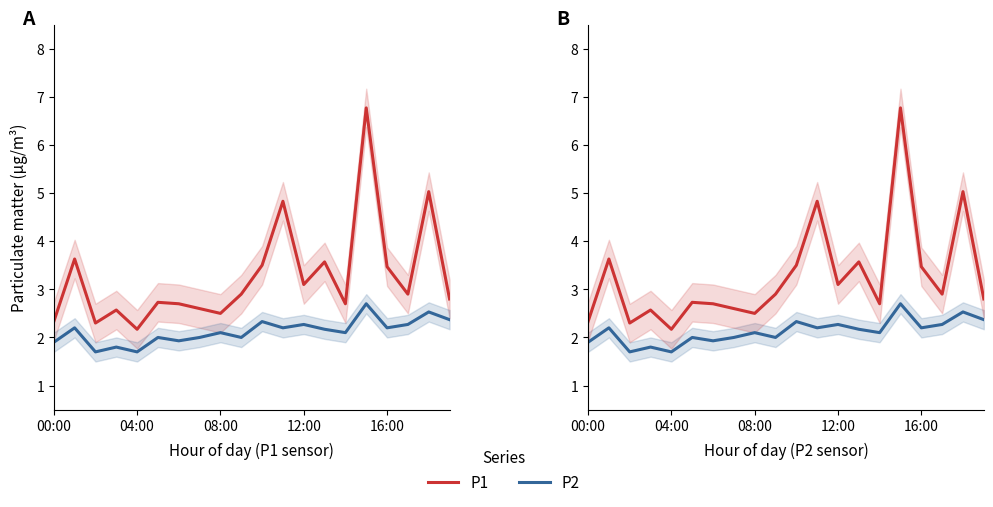

Rank the series by their average value, from highest to lowest.

P1, P2